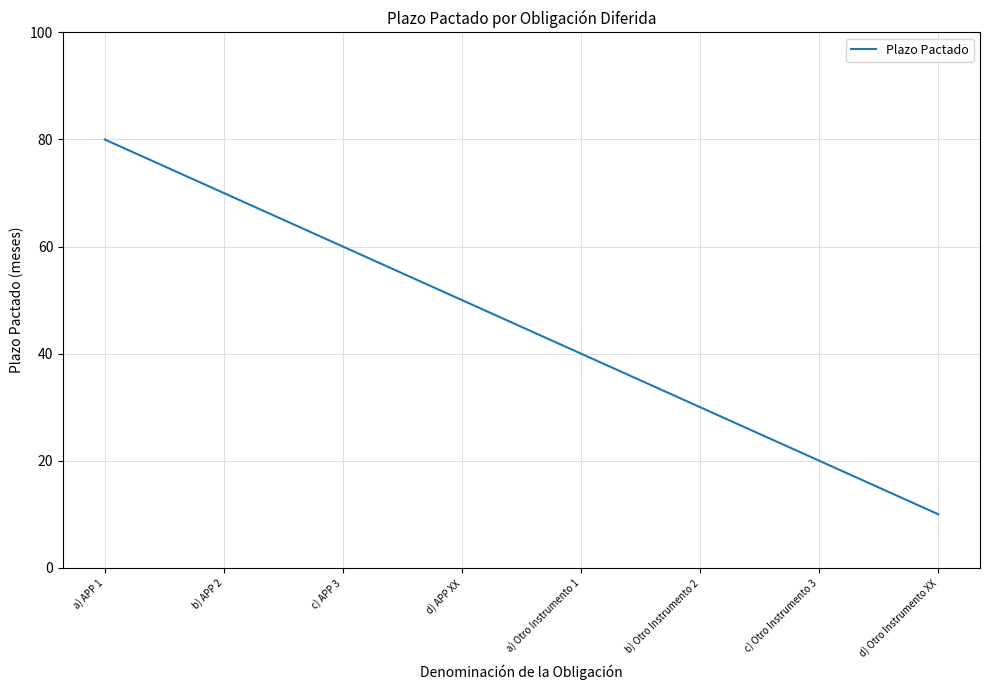

What is the change in value from b) APP 2 to a) Otro Instrumento 1?

-30